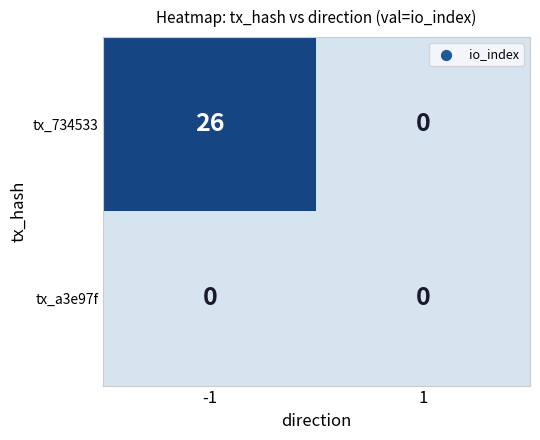

What is the sum of the tx_734533 values at -1 and 1?

26